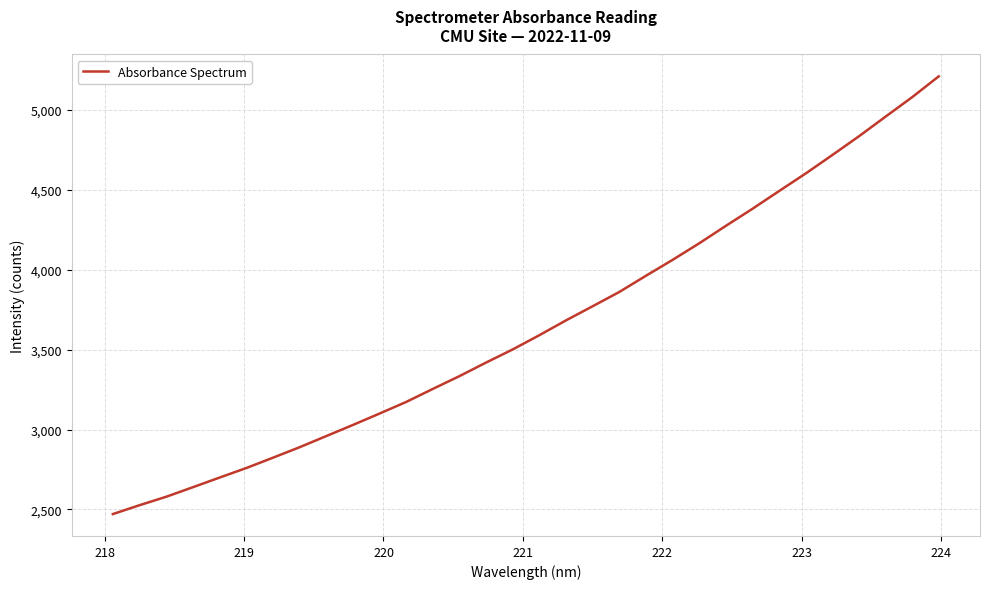

Is this an area chart (filled region under the line)?

No